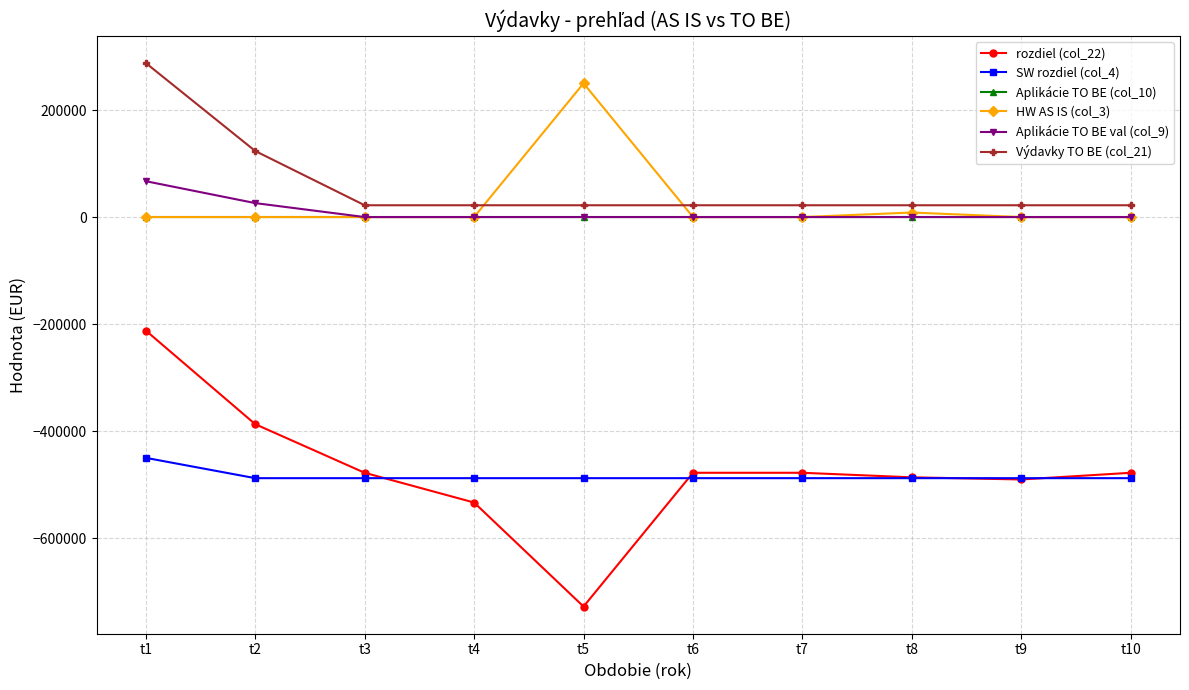

True or false: SW rozdiel (col_4) and Výdavky TO BE (col_21) cross at least once.

False